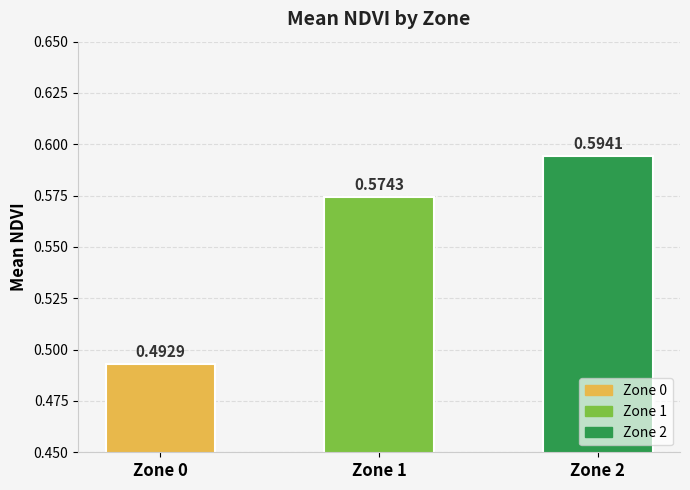

What is the sum of all values?

1.7